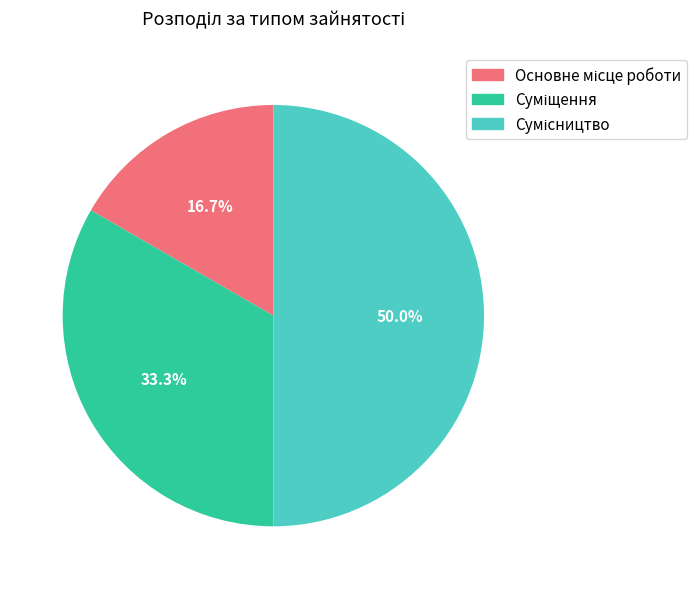

Count the number of slices in the pie.

3